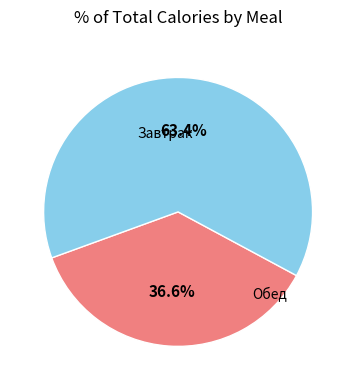

To the nearest percent, what is the combined percentage of Завтрак and Обед?

100%